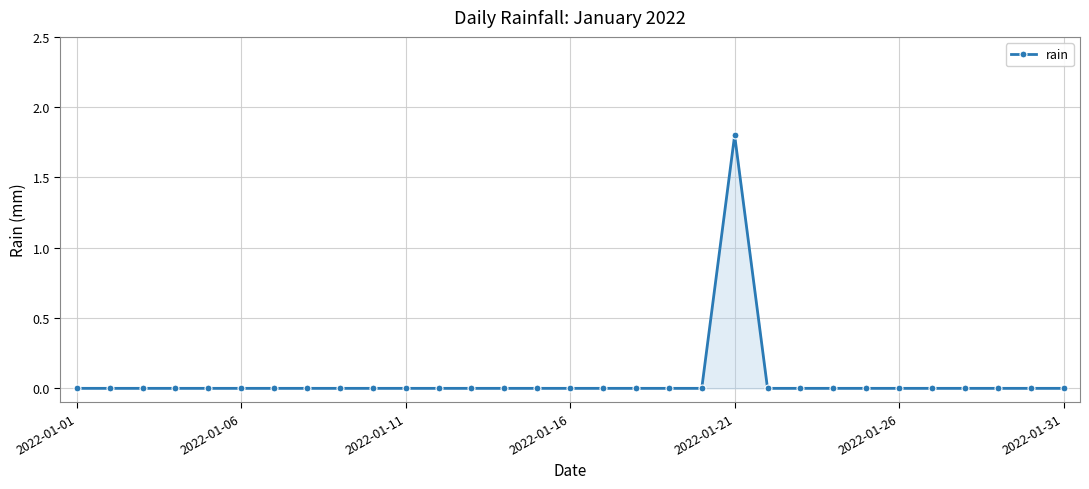

True or false: there are more than 0 points higher than both neighbors.

True